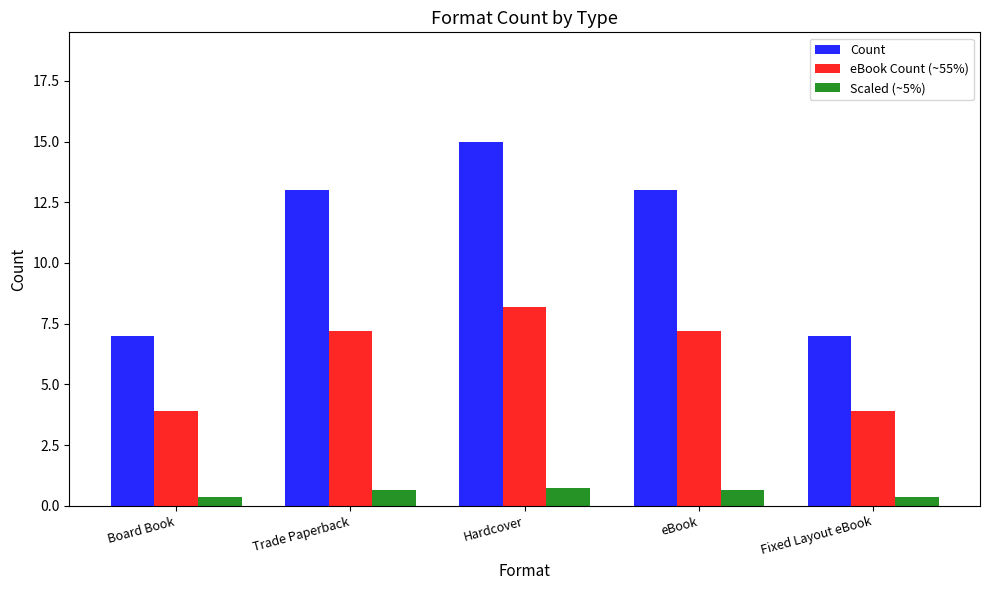

List the series in order of their peak value, lowest first.

Scaled (~5%), eBook Count (~55%), Count